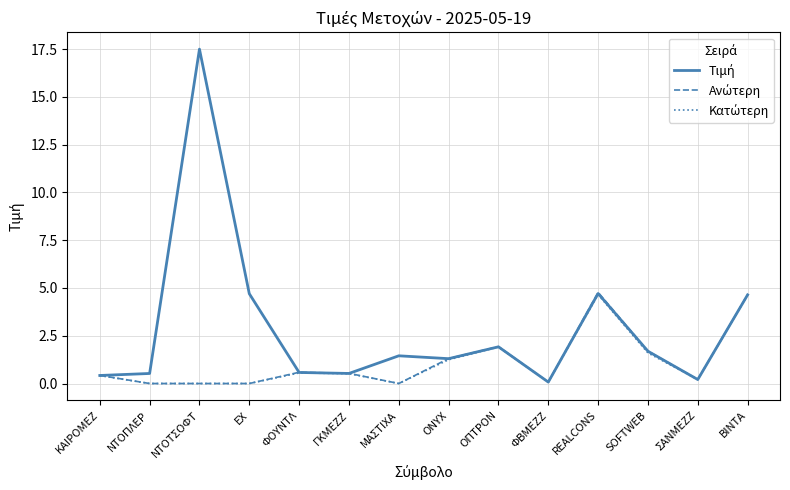

At which category is the sum across all series the highest?

ΝΤΟΤΣΟΦΤ